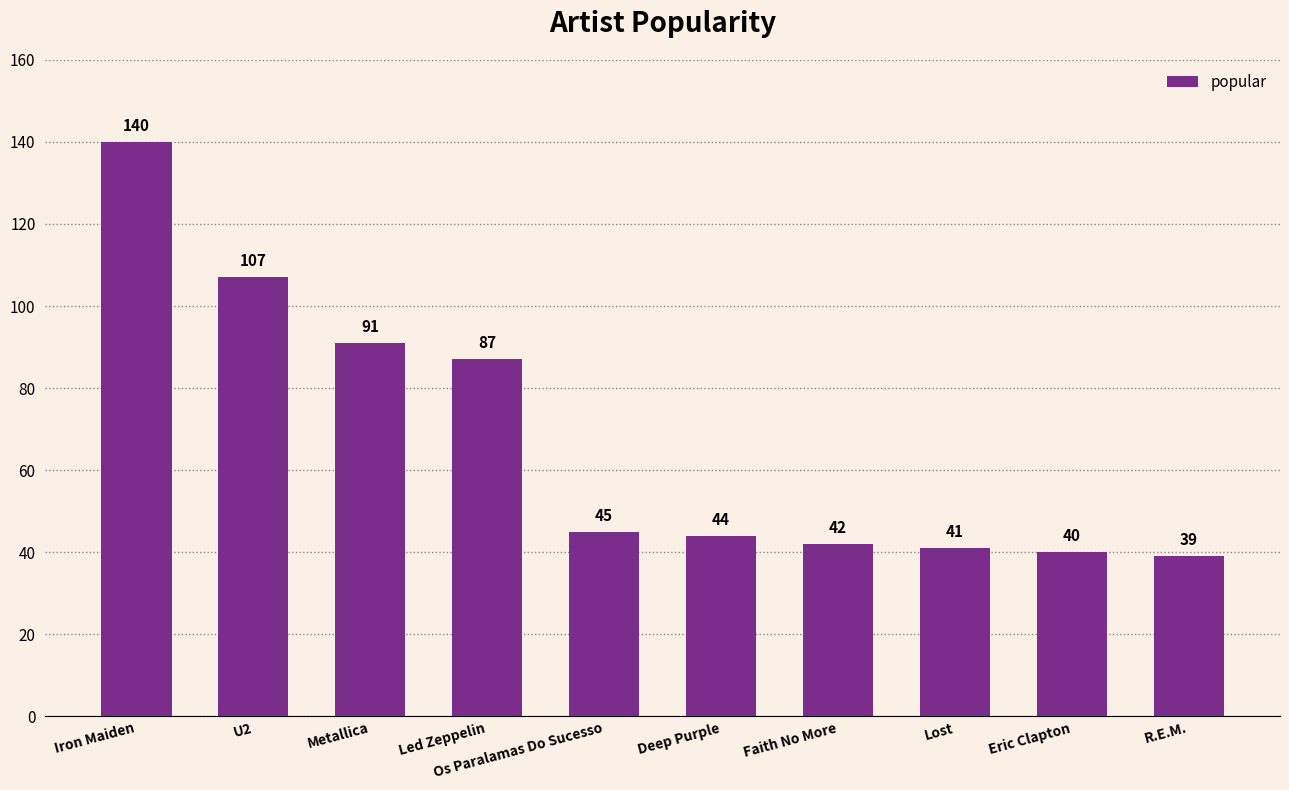

What is the difference between the maximum and minimum values?

101